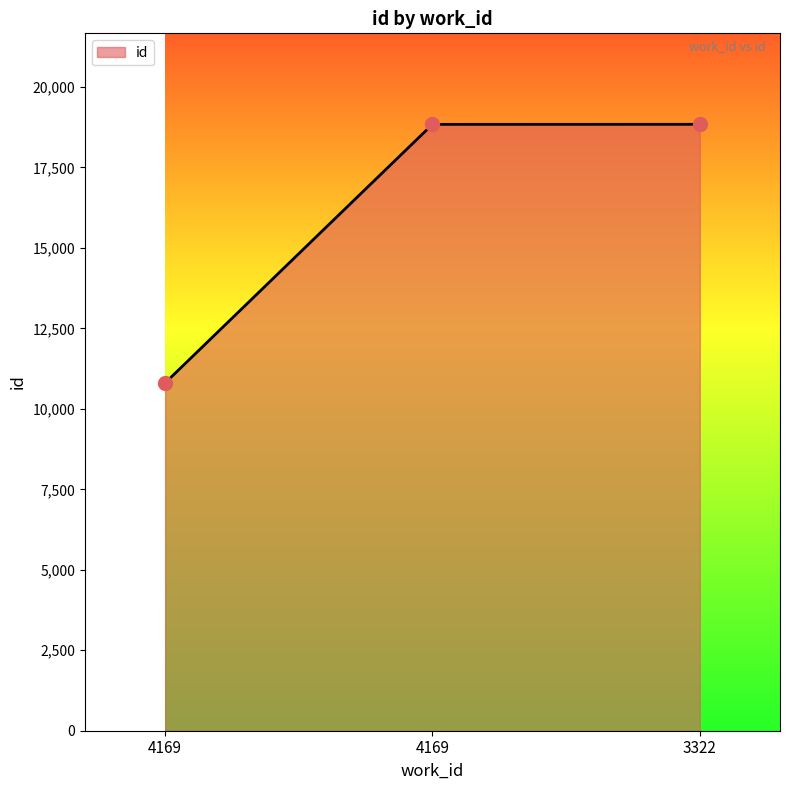

What is the change in value from 4169 to 4169?

+8035